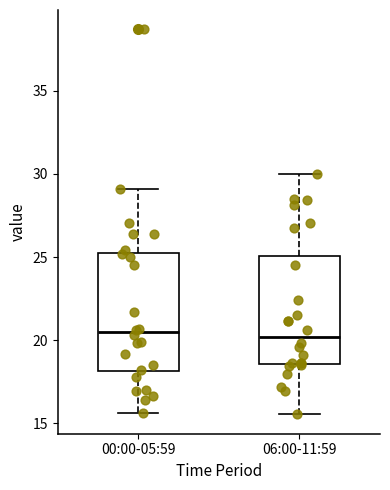

Comparing the boxes themselves (not the whiskers), which one is the tallest?

00:00-05:59